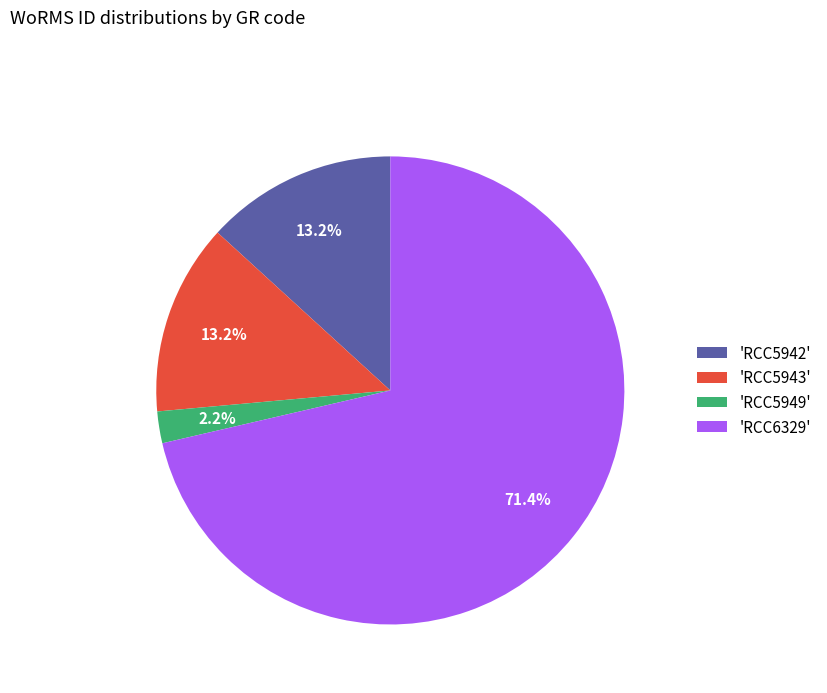

What is the ratio of the value at 'RCC6329' to the value at 'RCC5949'?

32.5